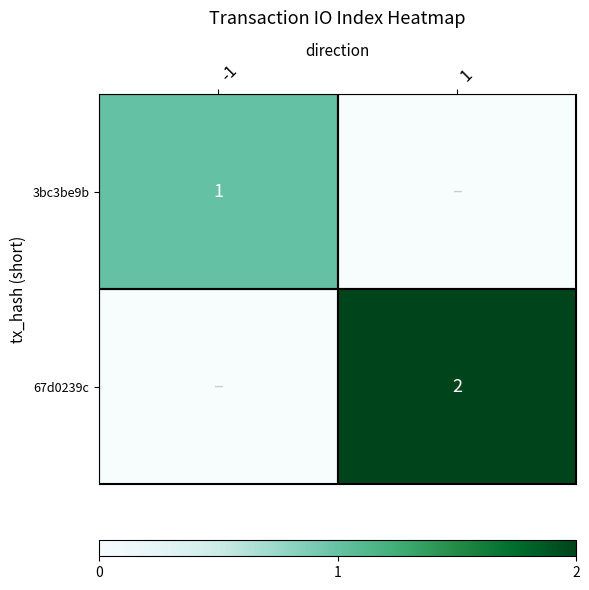

The value of 67d0239c at 1 is 2. True or false?

True